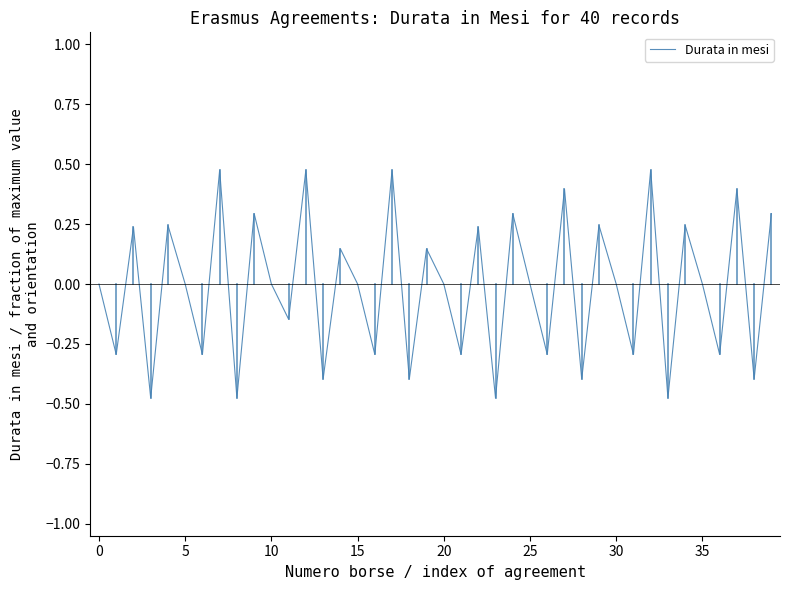

What is the difference between the maximum and minimum values?

1.0